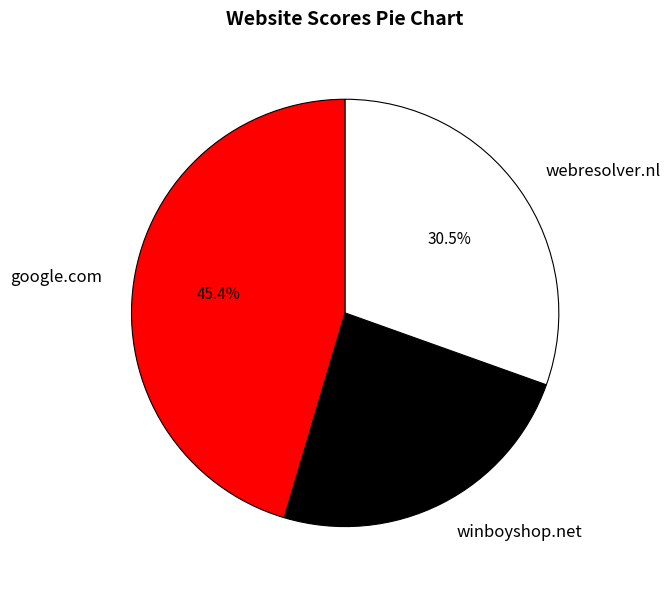

Which category has the biggest portion of the pie?

google.com